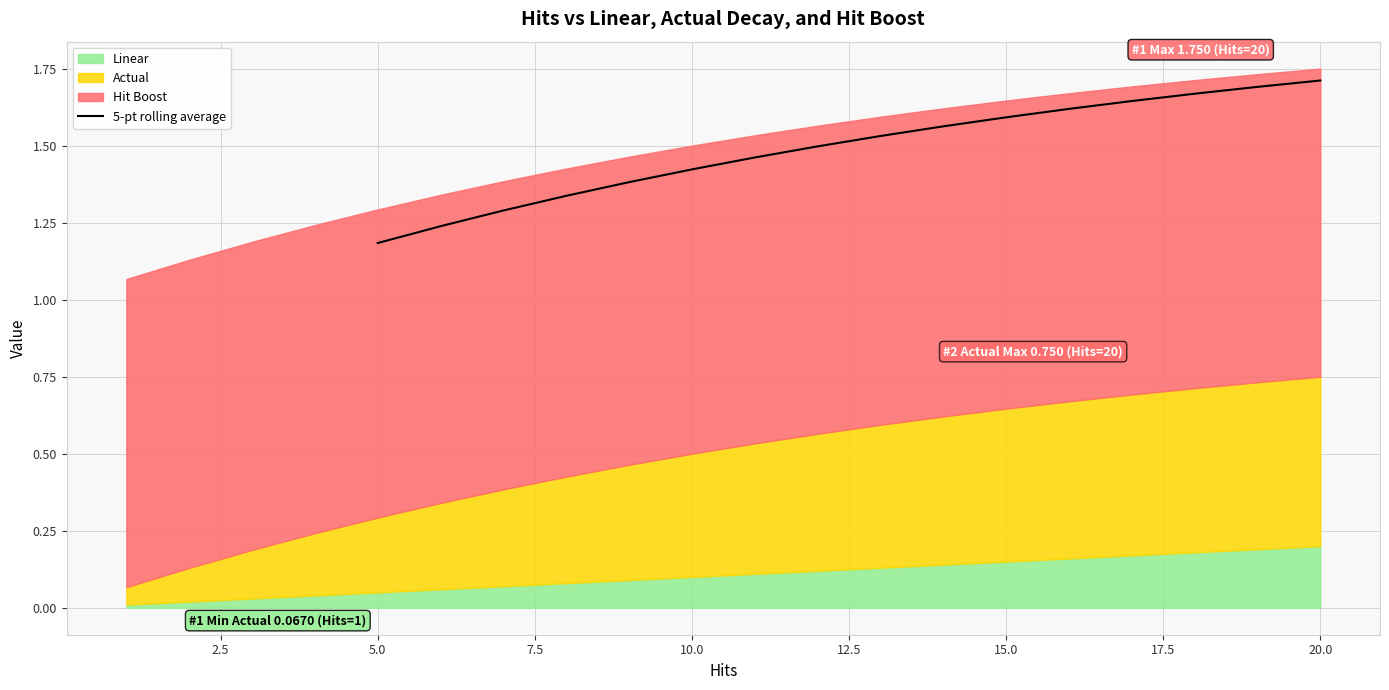

At which label is 5-pt rolling average closest to 1?

5.0